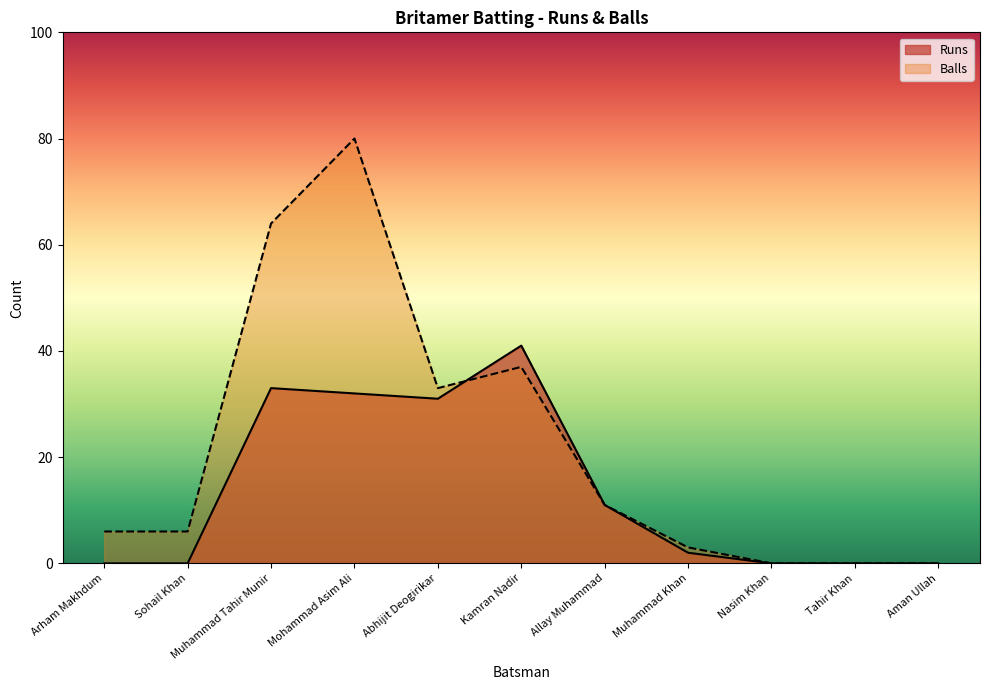

What is the label of the 1st point from the left?

Arham Makhdum